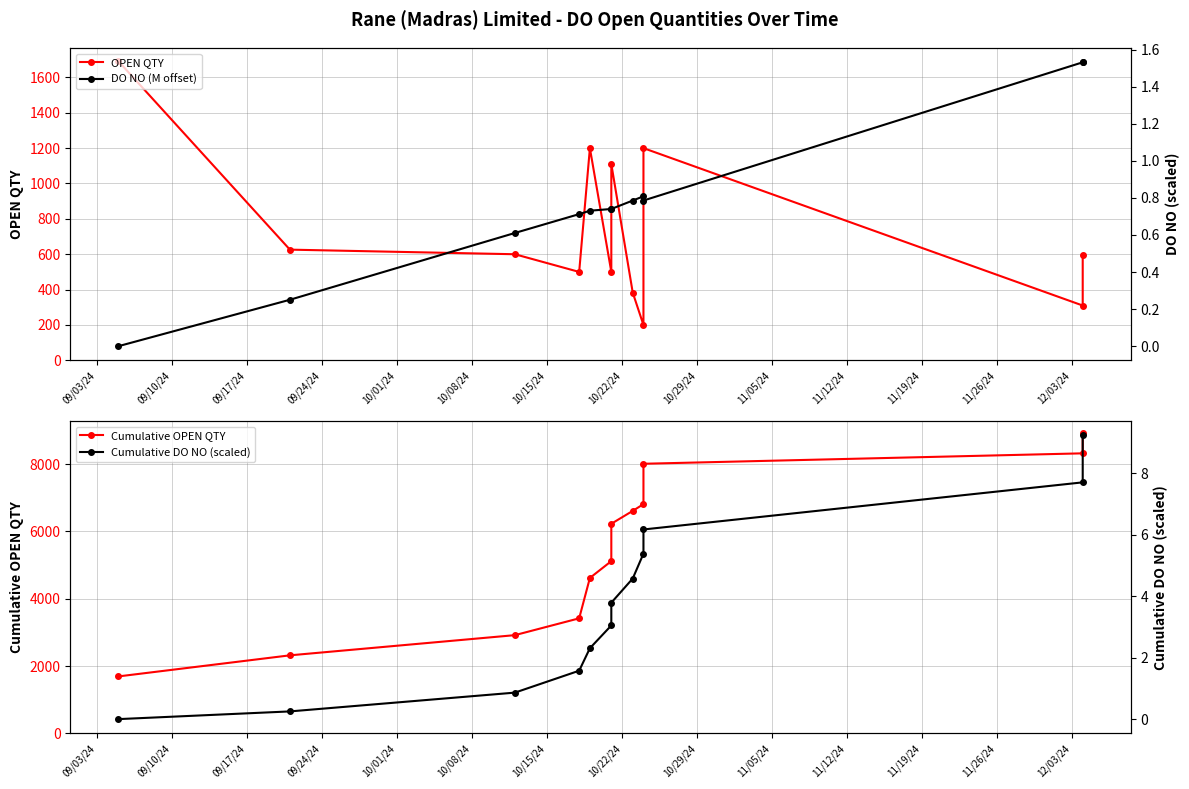

Where does the Cumulative OPEN QTY series first go above 6227?

10/22/24